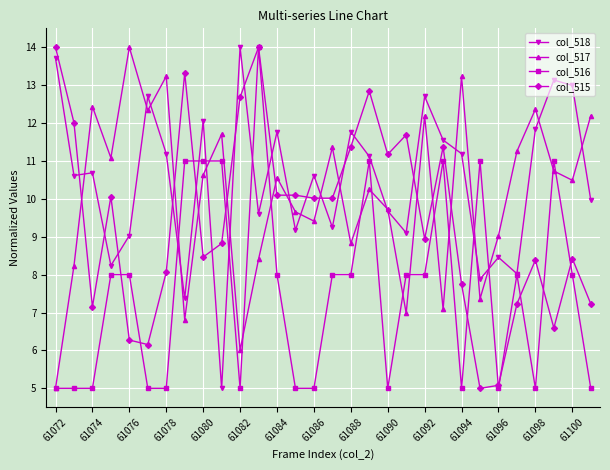

How many data points in col_517 are less than 10?

13